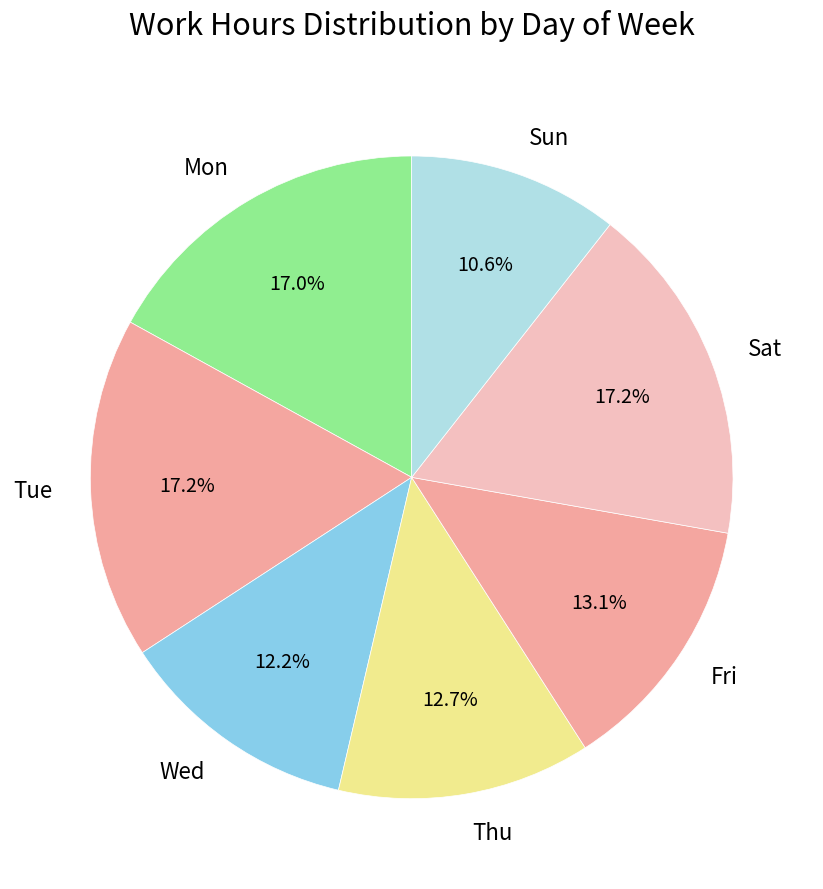

What portion of the pie excludes Tue?

82.8%